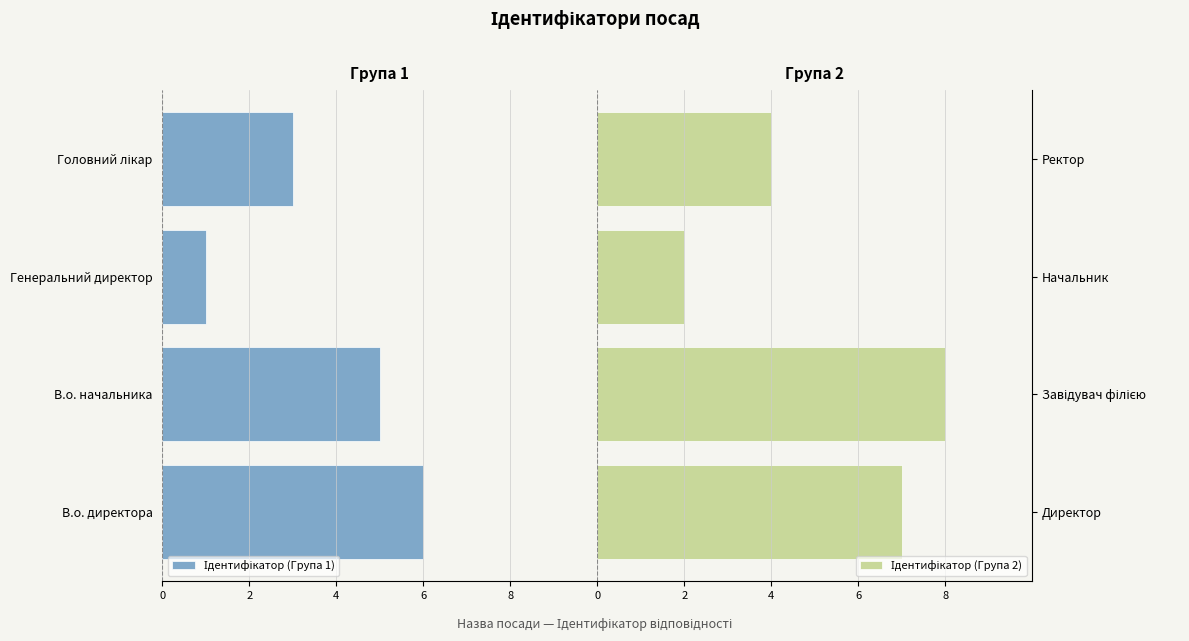

At 4, list the series in order from largest to smallest.

Ідентифікатор (Група 2), Ідентифікатор (Група 1)